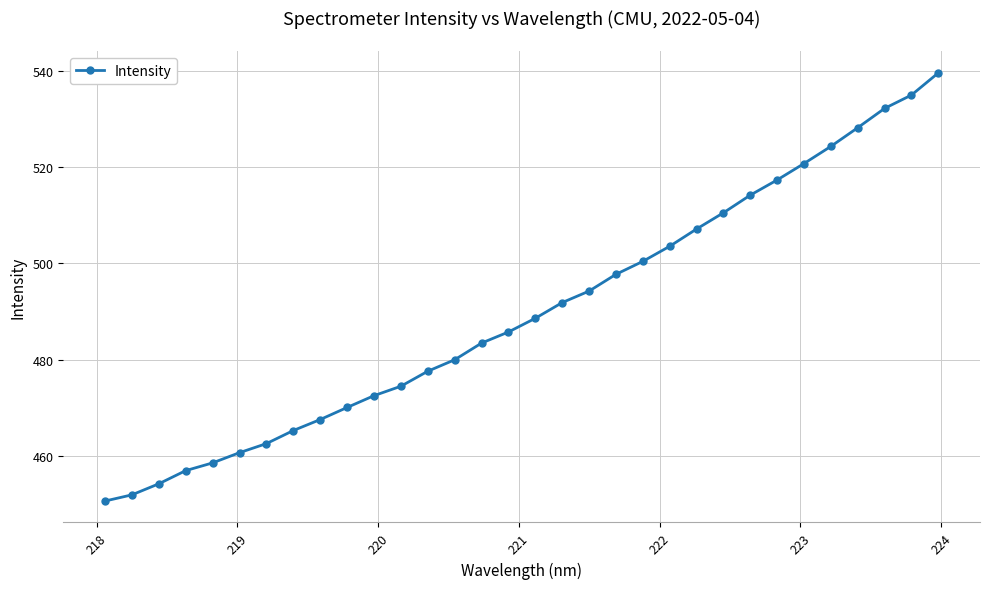

What is the value of the 15th point from the left?

483.5